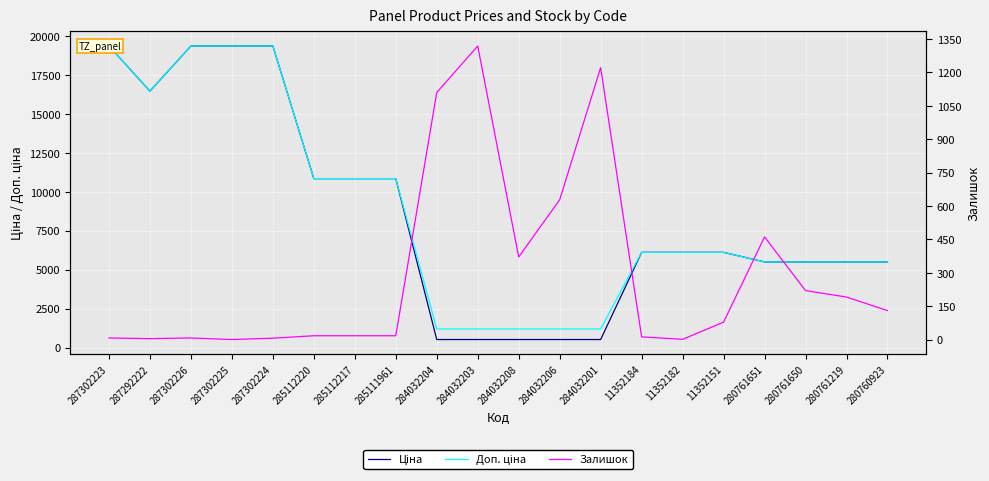

List the series in order of their peak value, lowest first.

Залишок, Ціна, Доп. ціна